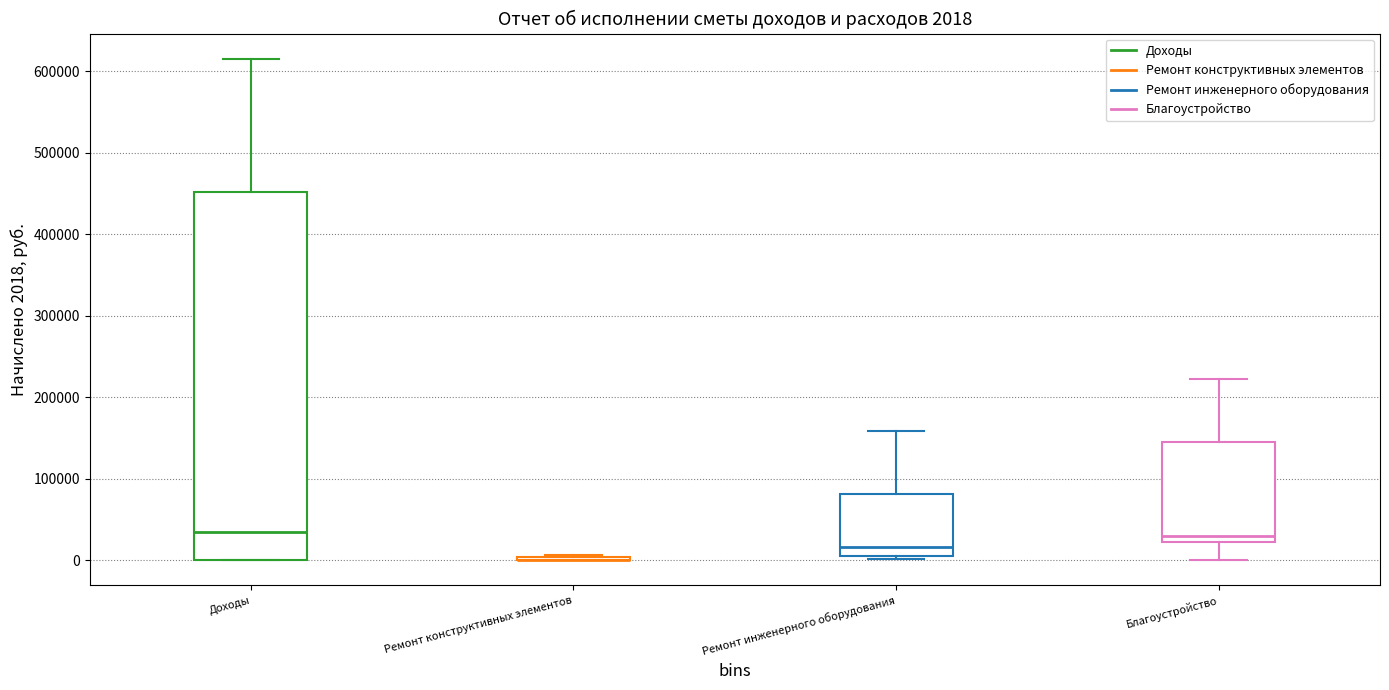

Which box is the tallest, from its lower edge to its upper edge?

Доходы